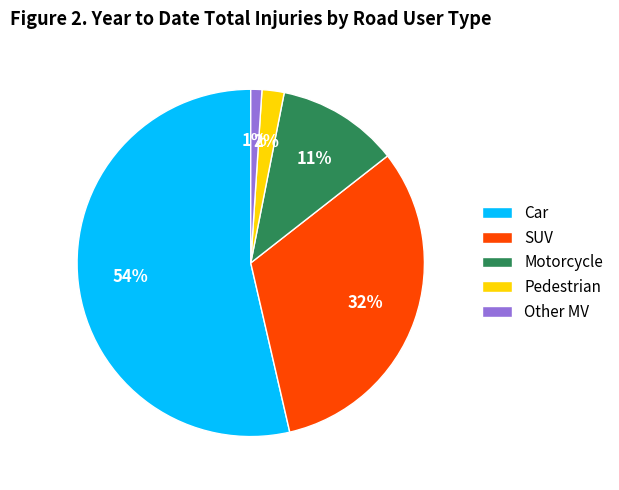

Count the number of slices in the pie.

5